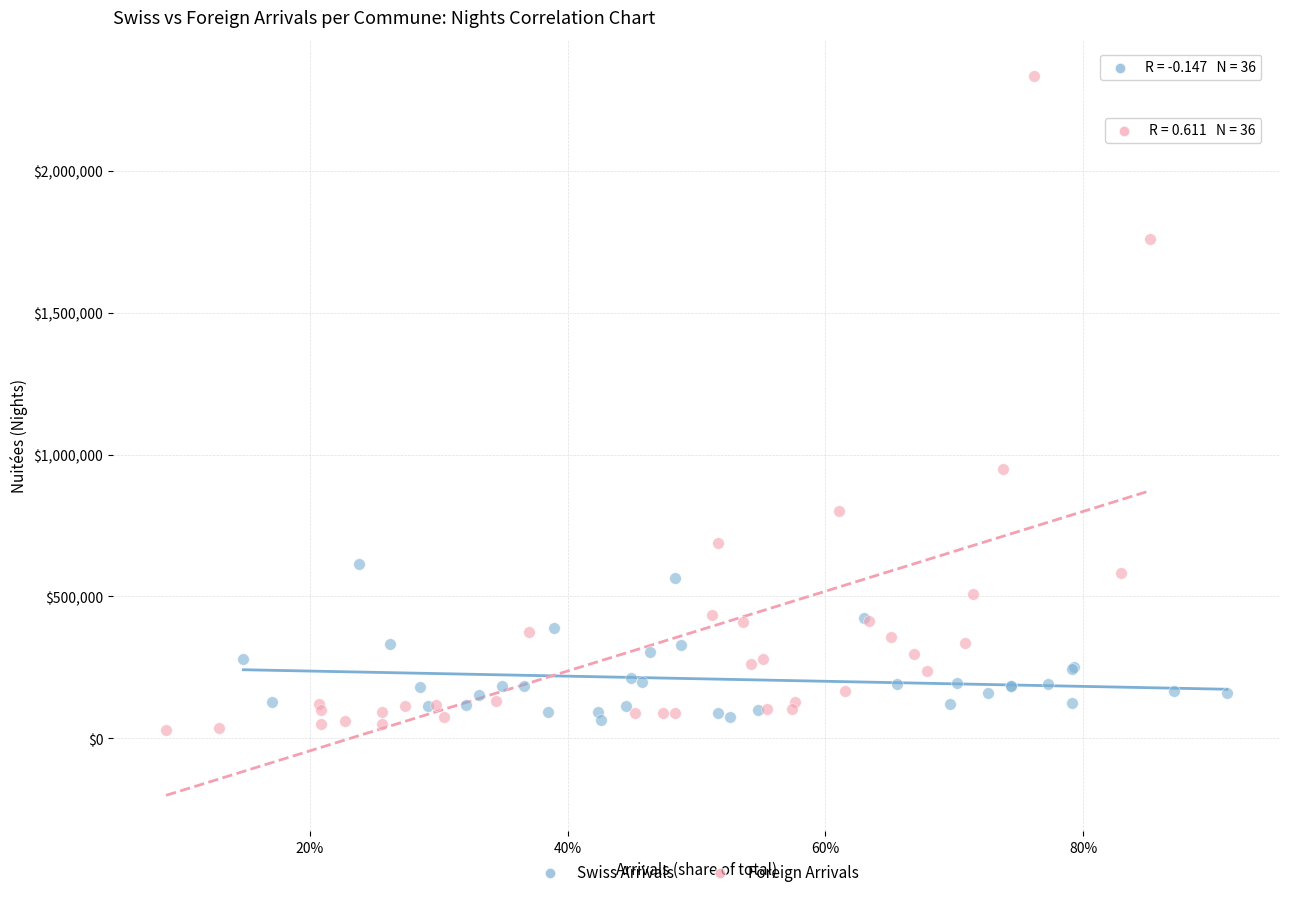

Which series has the largest Y range (max minus min)?

Foreign Arrivals